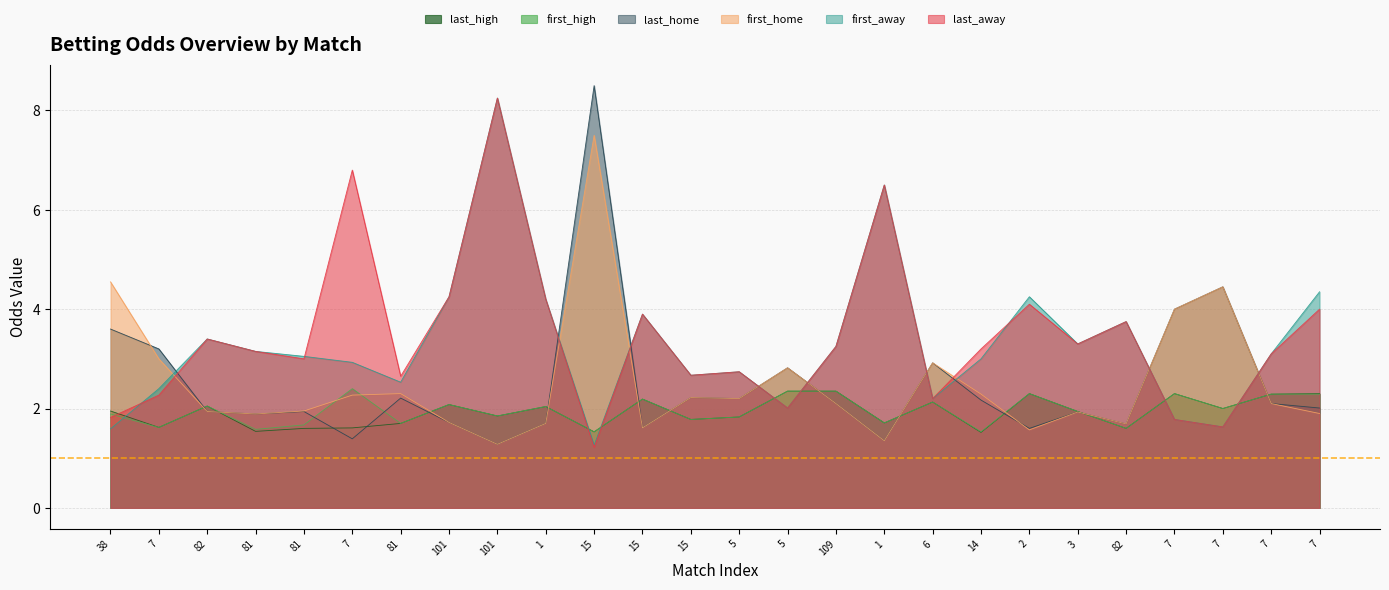

Where do last_home and first_away first cross each other?

7 and 82